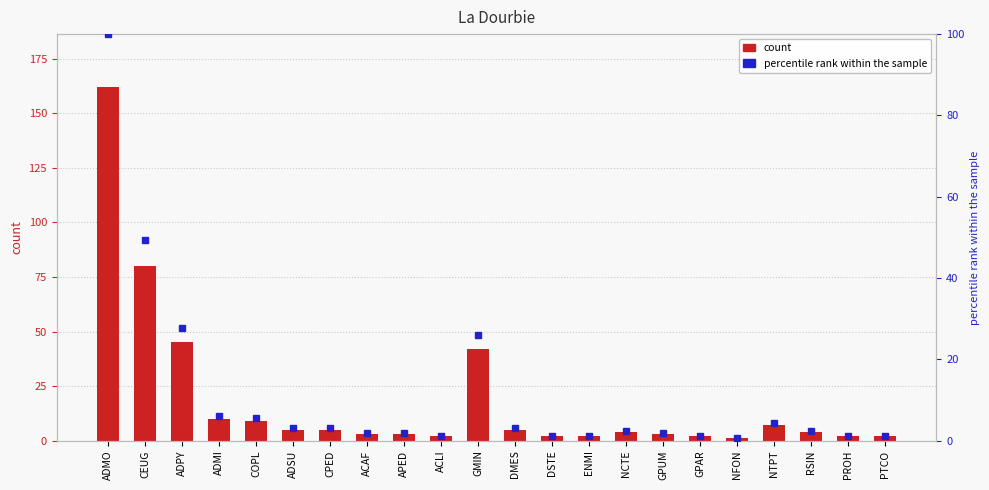

What position from the right is RSIN?

3